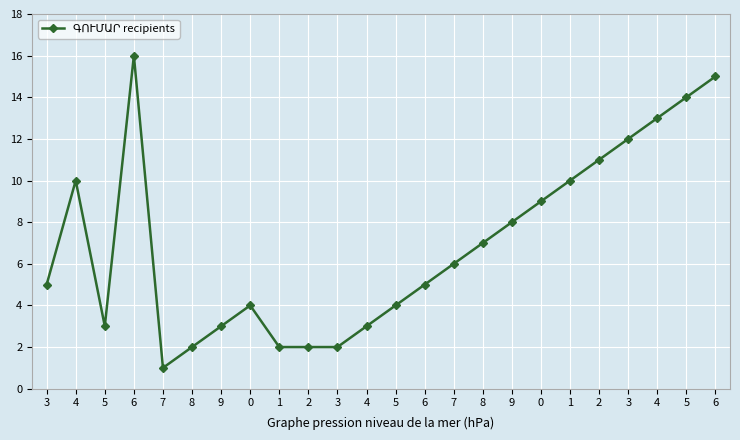

Does the chart have visible grid lines?

Yes